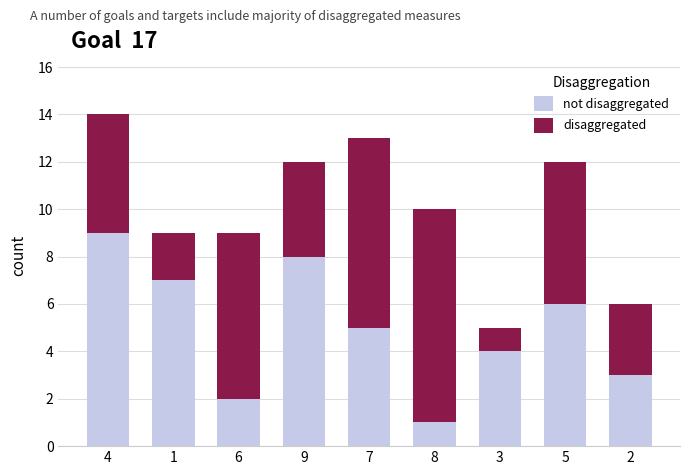

At which category is the sum across all series the highest?

4